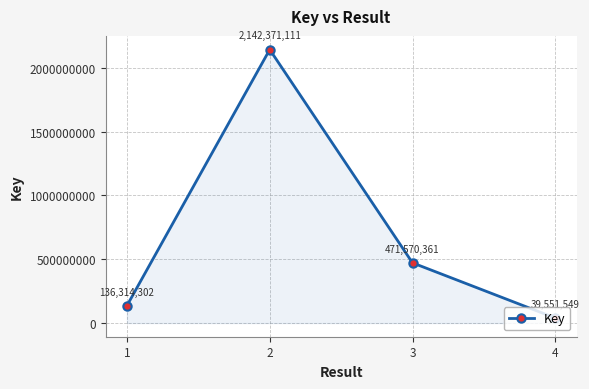

Does the chart have visible grid lines?

Yes